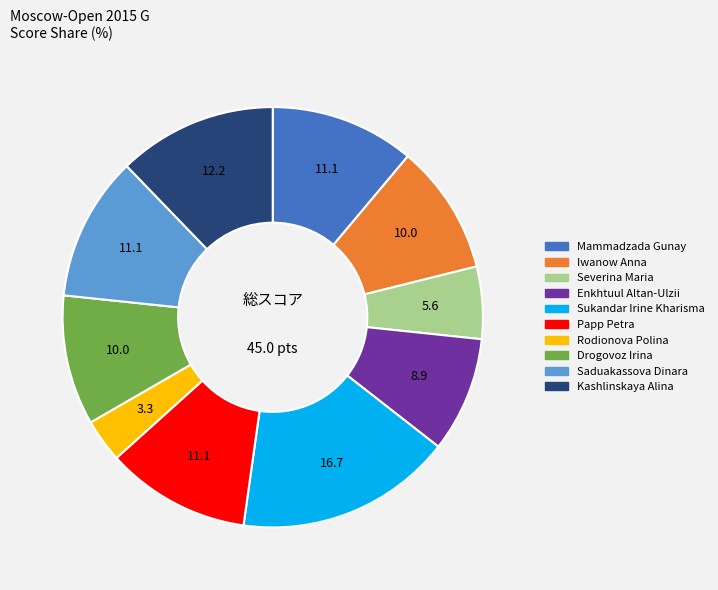

True or false: Iwanow Anna accounts for 10% of the total.

True